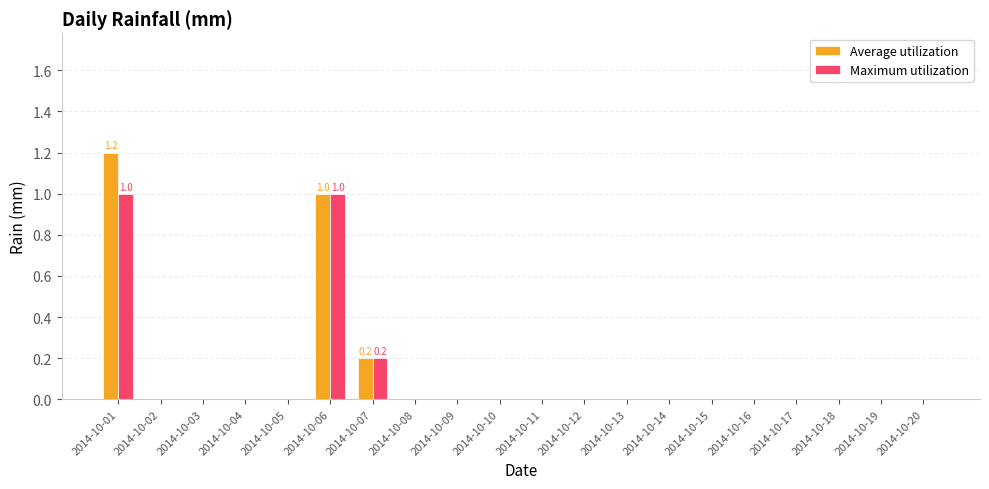

How many groups of bars are there?

20